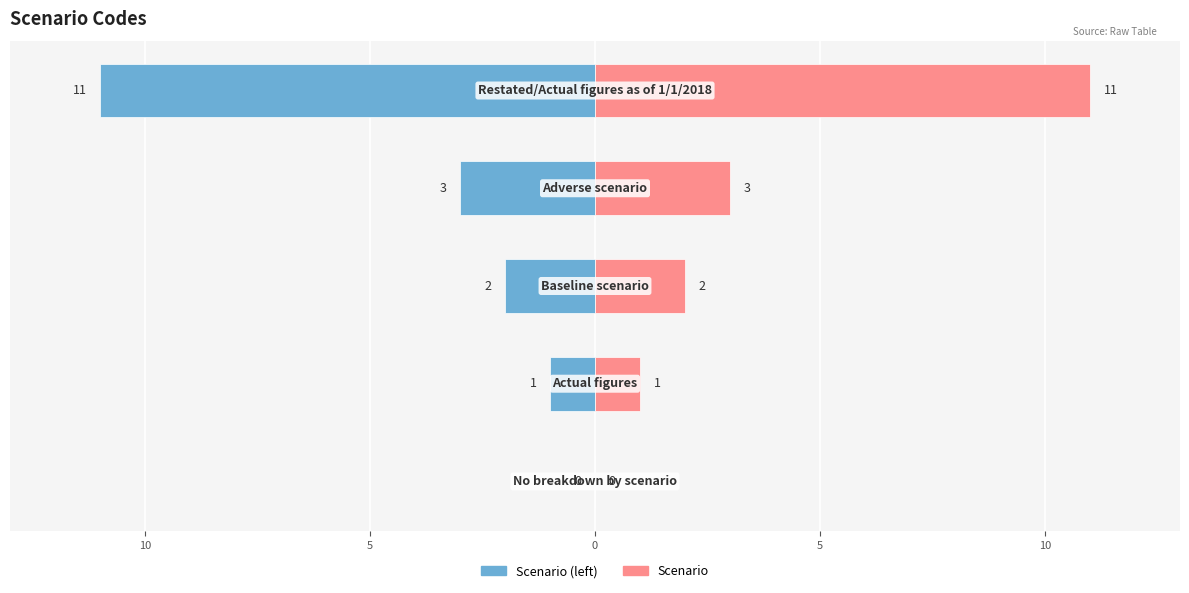

The Scenario series shows 5 at 0. True or false?

False